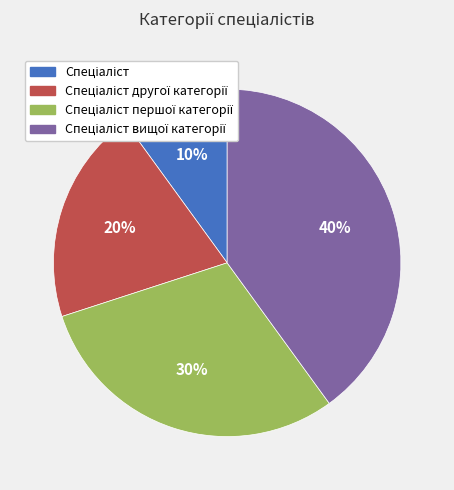

Count the number of slices in the pie.

4